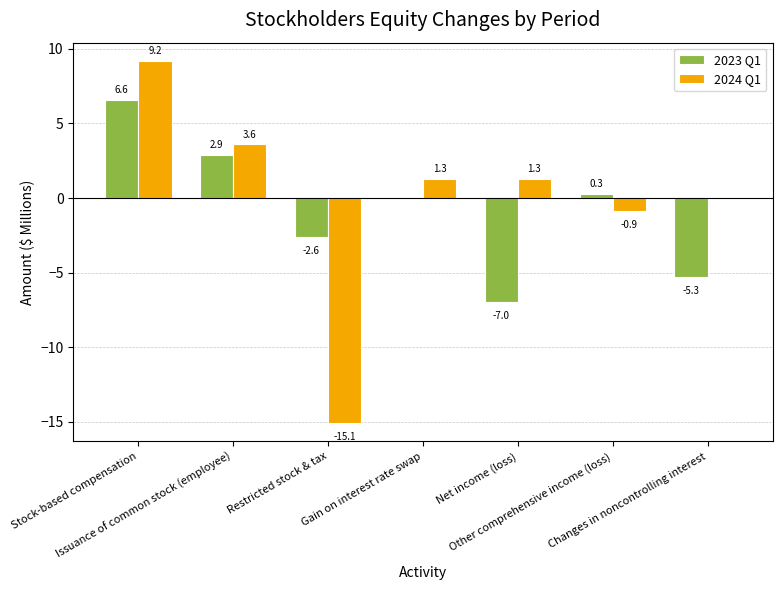

Are the bars grouped side by side (vs. stacked)?

Yes